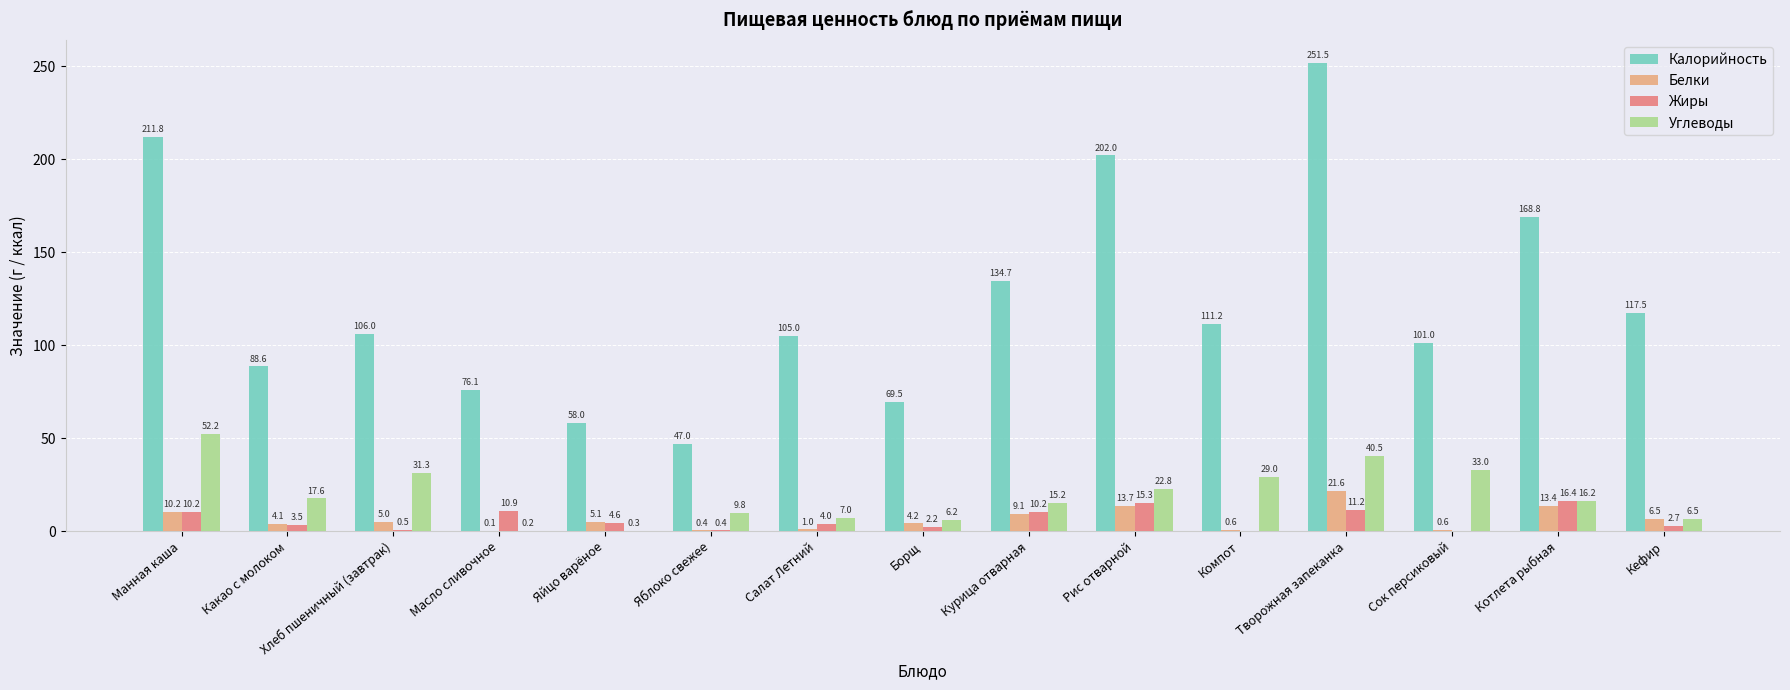

Between Манная каша and Курица отварная, which series saw the biggest shift?

Калорийность